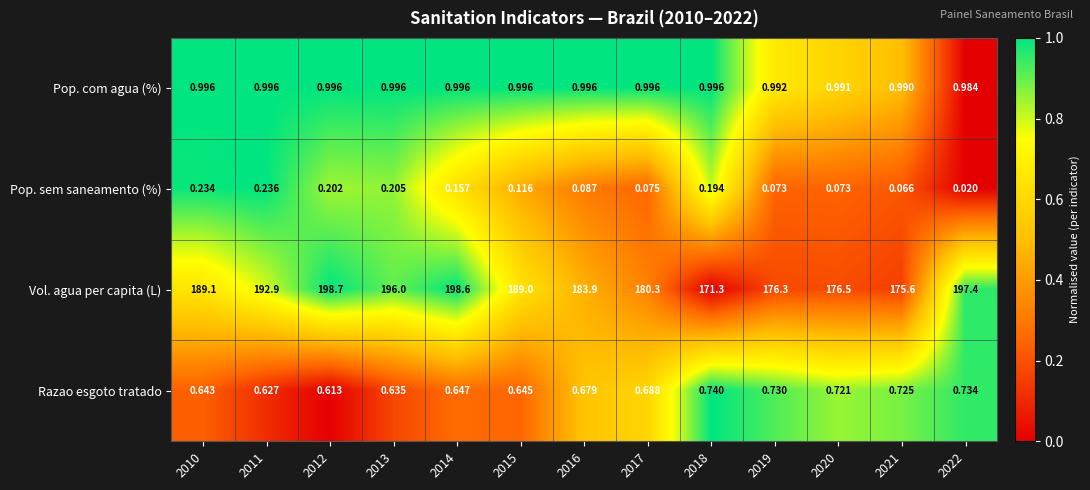

Which series has the largest range (max minus min)?

Vol. agua per capita (L)